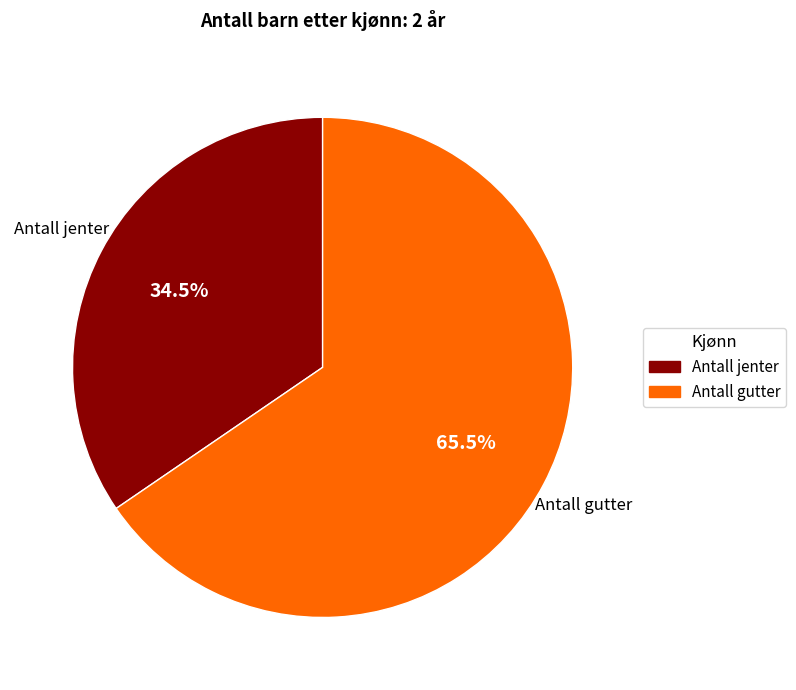

Which slice is the largest?

Antall gutter